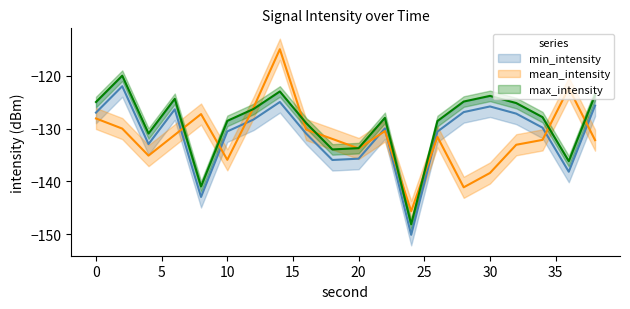

What is the difference between the maximum and minimum values in the max_intensity series?

28.2